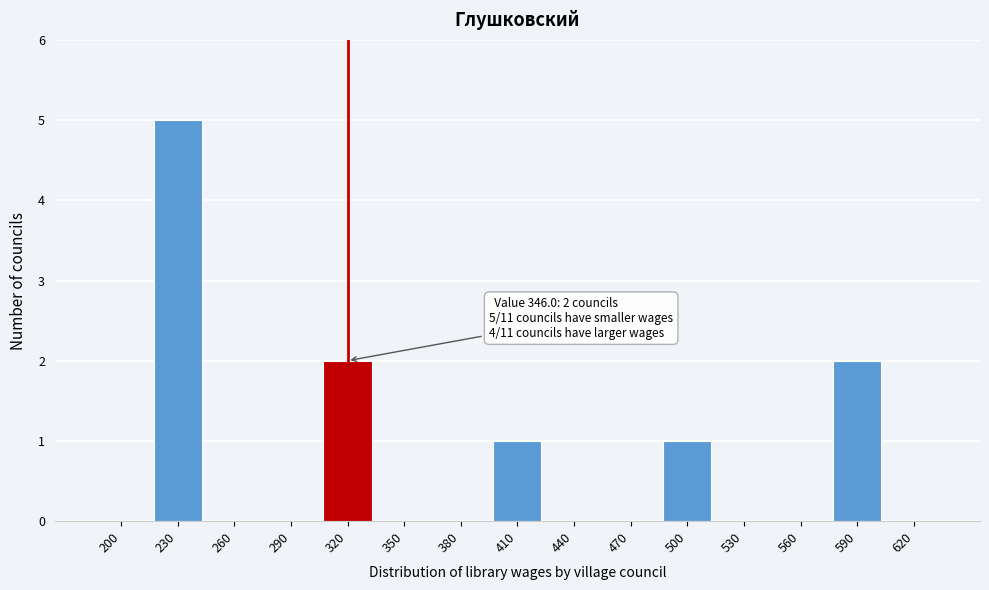

Reading right to left, extract all data points from this chart.

620=0	590=2	560=0	530=0	500=1	470=0	440=0	410=1	380=0	350=0	320=2	290=0	260=0	230=5	200=0